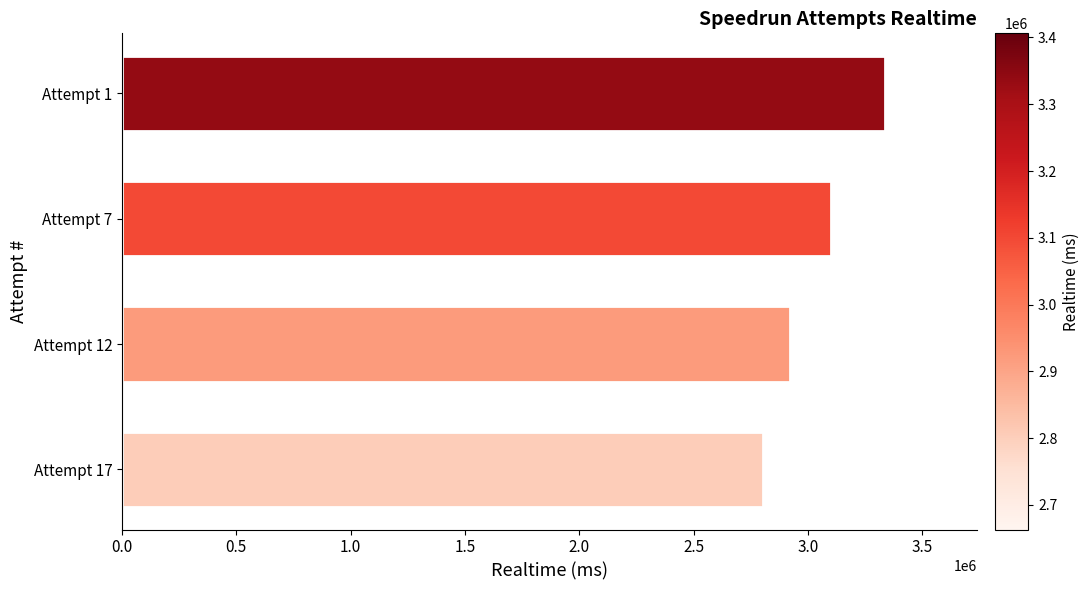

Reading bottom to top, what are all the values shown in this chart?

2803301	2923059	3100932	3339419